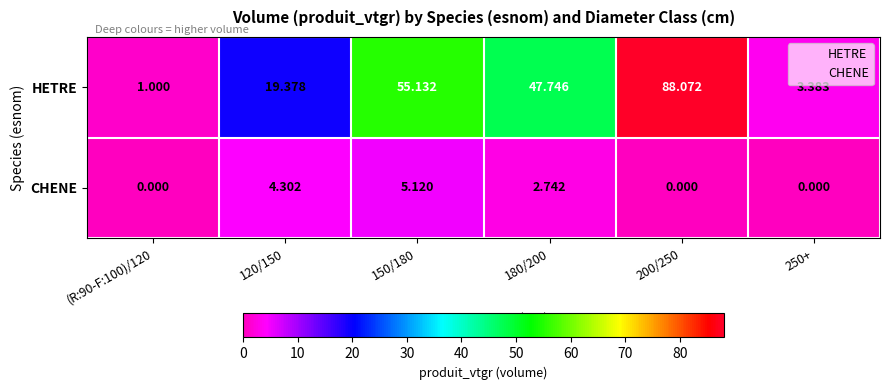

Which series has the largest total across all categories?

HETRE